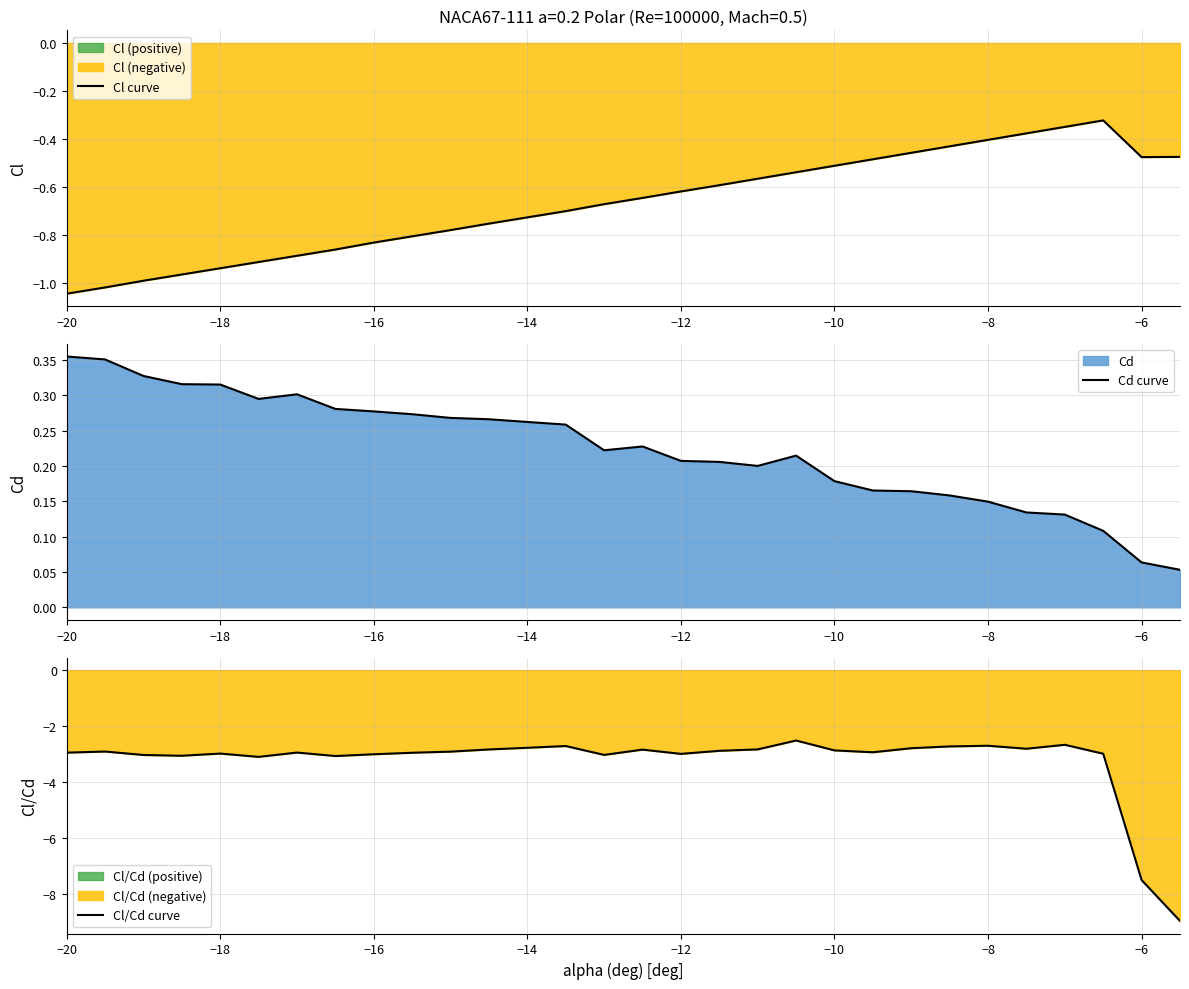

Reading left to right, transcribe all the data shown in this chart.

Cl curve: -1.0	-1.0	-1.0	-1.0	-0.9	-0.9	-0.9	-0.9	-0.8	-0.8	-0.8	-0.8	-0.7	-0.7	-0.7	-0.6	-0.6	-0.6	-0.6	-0.5	-0.5	-0.5	-0.5	-0.4	-0.4	-0.4	-0.3	-0.3	-0.5	-0.5
Cd curve: 0.4	0.4	0.3	0.3	0.3	0.3	0.3	0.3	0.3	0.3	0.3	0.3	0.3	0.3	0.2	0.2	0.2	0.2	0.2	0.2	0.2	0.2	0.2	0.2	0.1	0.1	0.1	0.1	0.1	0.1
Cl/Cd curve: -2.9	-2.9	-3.0	-3.1	-3.0	-3.1	-2.9	-3.1	-3.0	-2.9	-2.9	-2.8	-2.8	-2.7	-3.0	-2.8	-3.0	-2.9	-2.8	-2.5	-2.9	-2.9	-2.8	-2.7	-2.7	-2.8	-2.7	-3.0	-7.5	-9.0